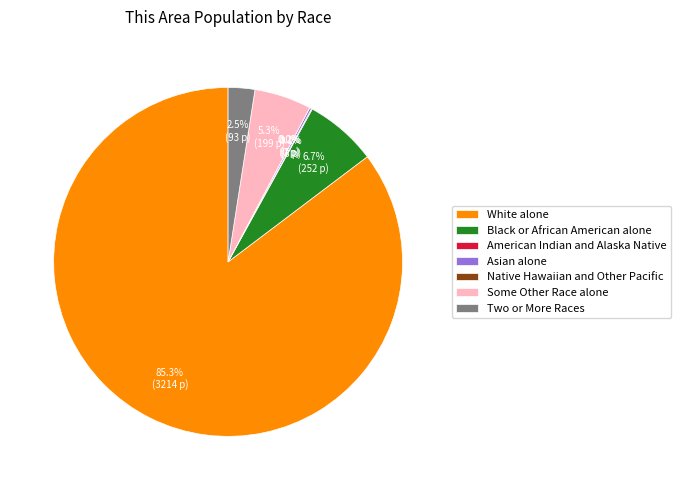

To the nearest percent, what portion does White alone represent?

85%